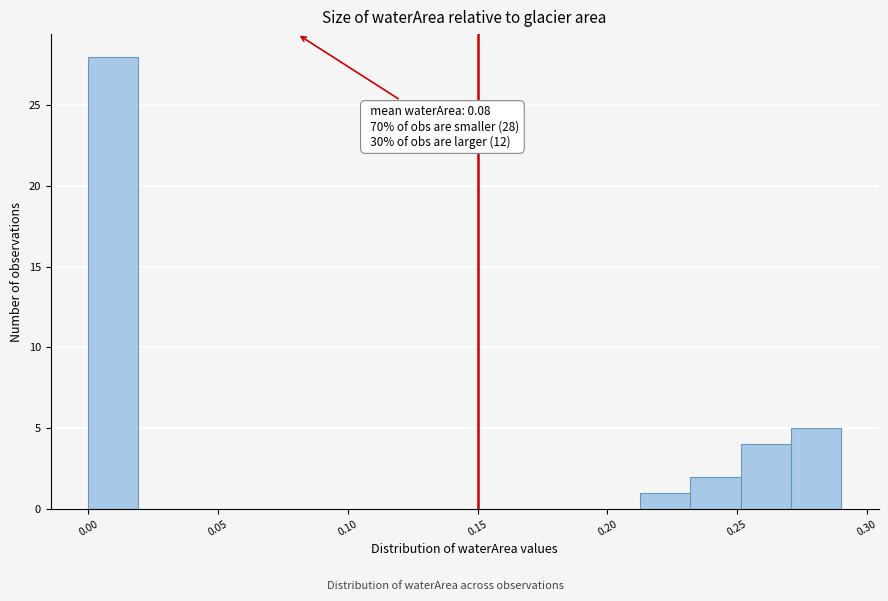

Around what value on the x-axis is the tallest bar? Give the approximate position of its centre, as read against the axis.

0.010